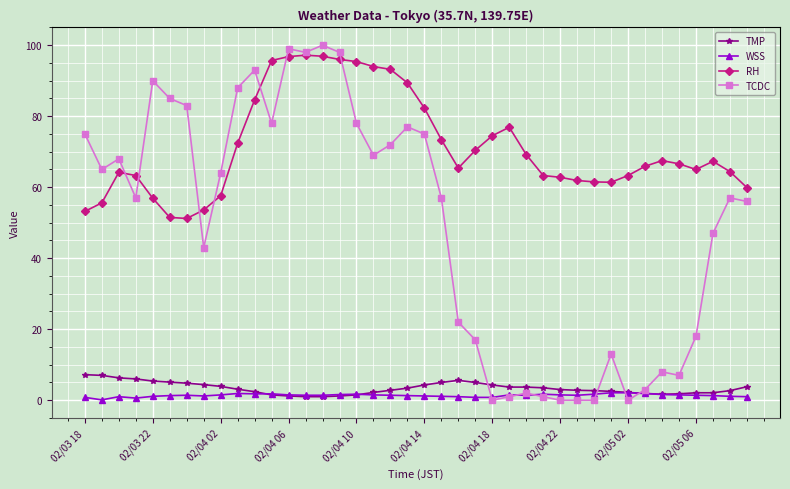

How many intersections are there between TMP and TCDC?

4